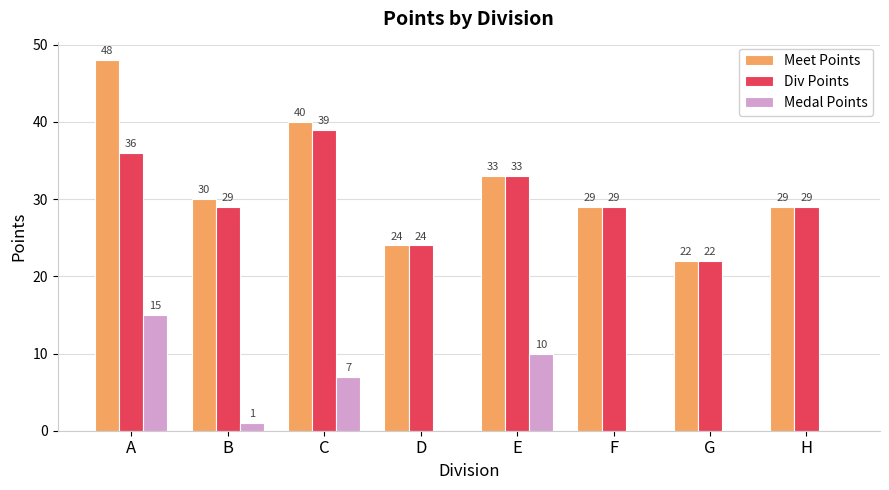

What is the sum of all Medal Points values?

33